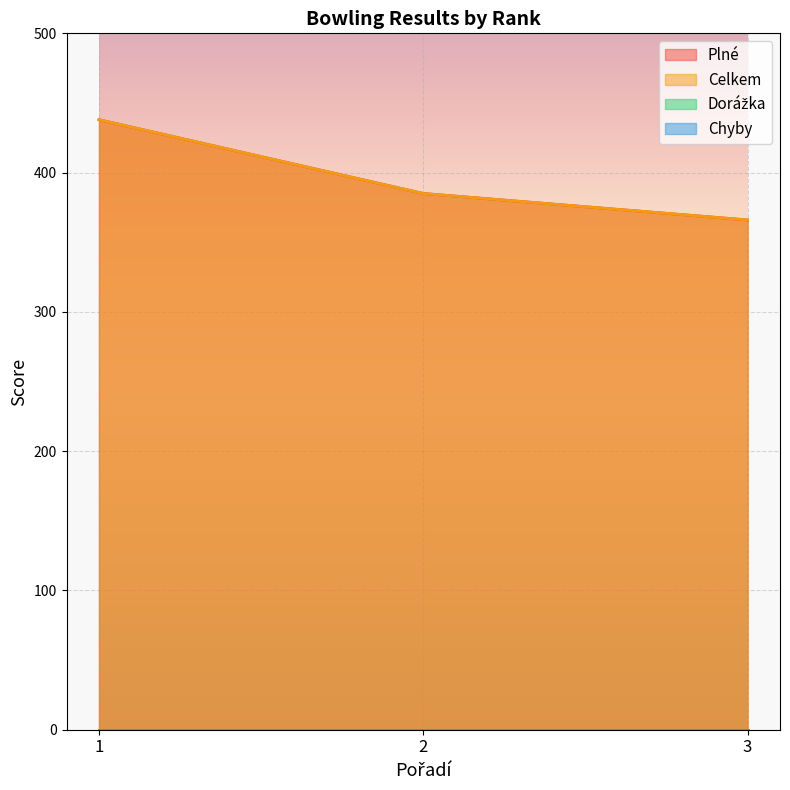

At which category does the chart reach its minimum across all series?

3